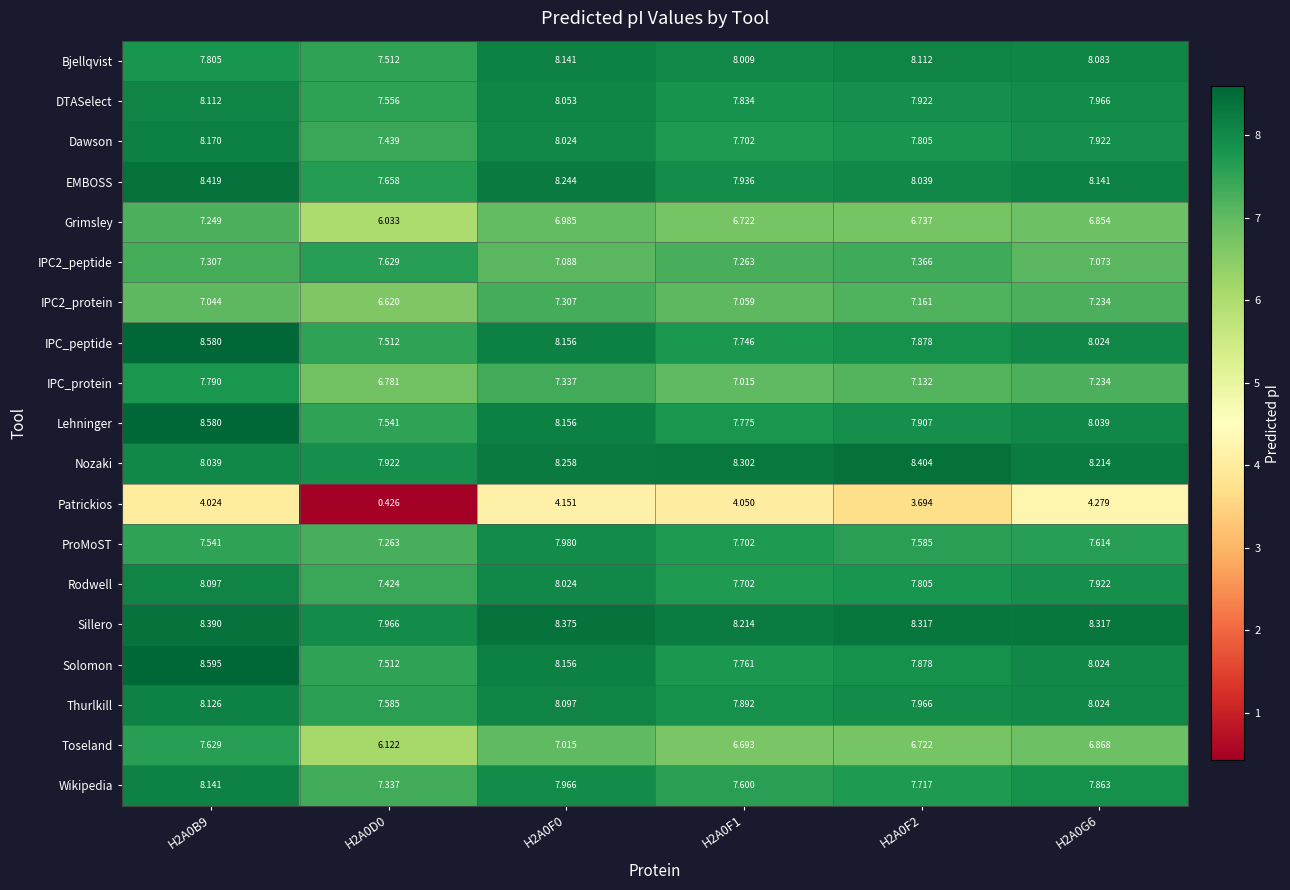

Between H2A0B9 and H2A0F1, which series saw the biggest shift?

Toseland